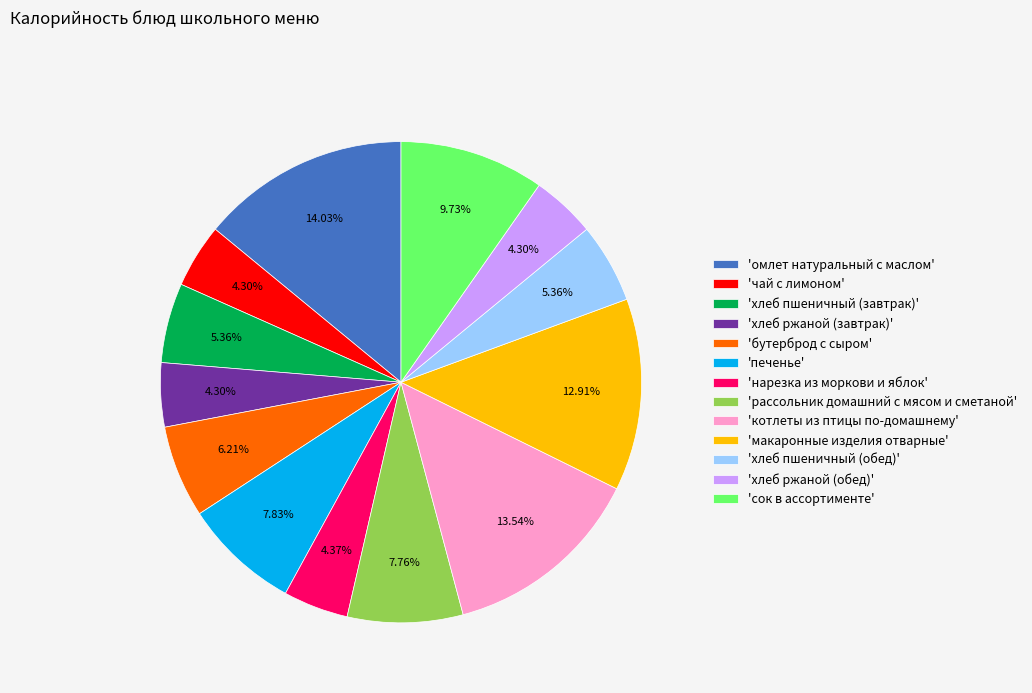

Is there any slice that represents more than half of the pie?

No